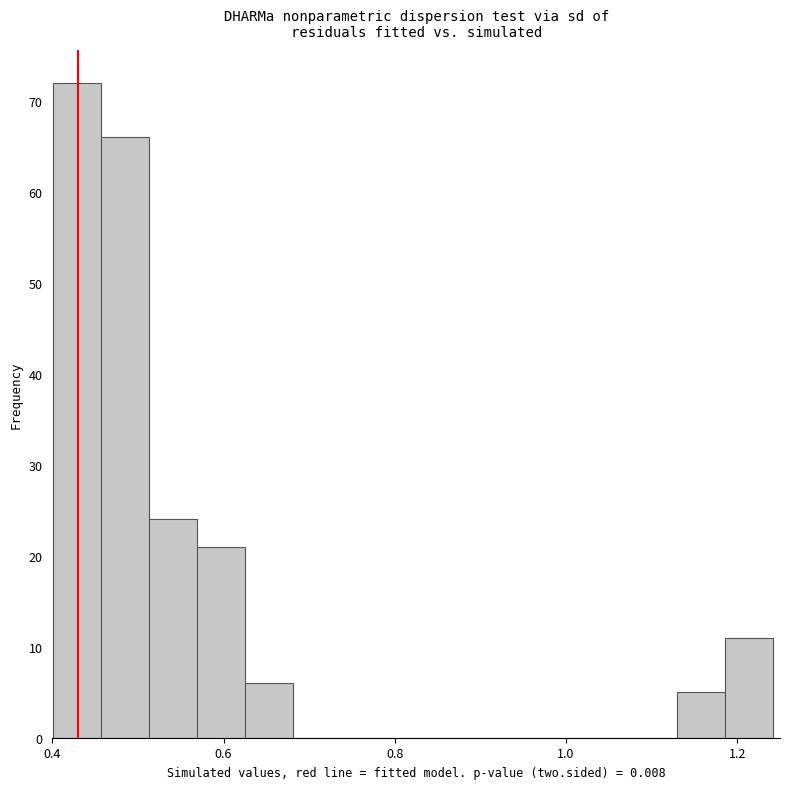

Read against the x-axis, roughly where is the centre of the tallest bar?

0.42